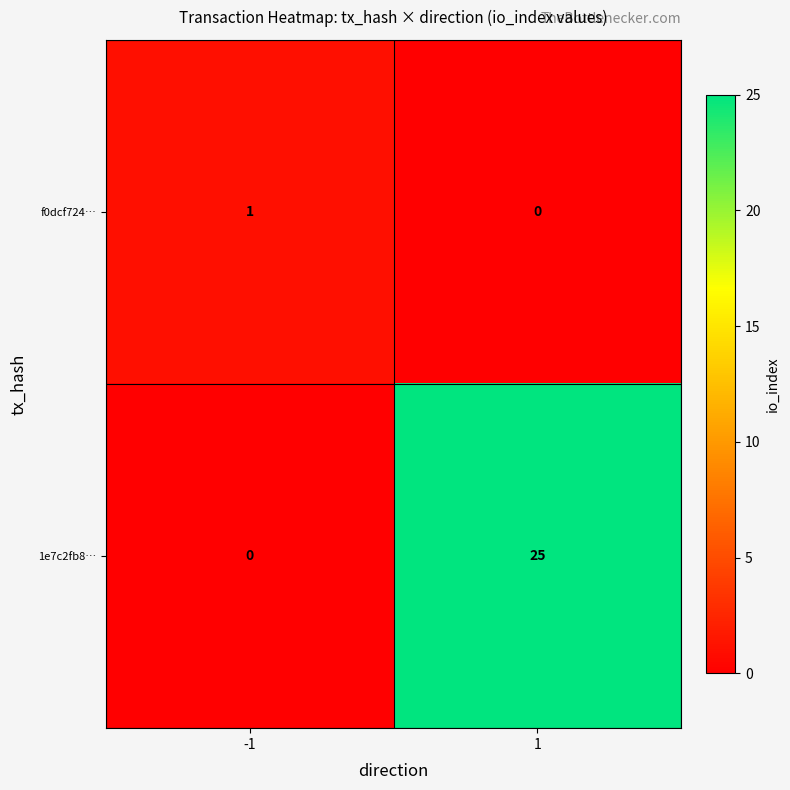

What is the maximum value for 1e7c2fb8…?

25